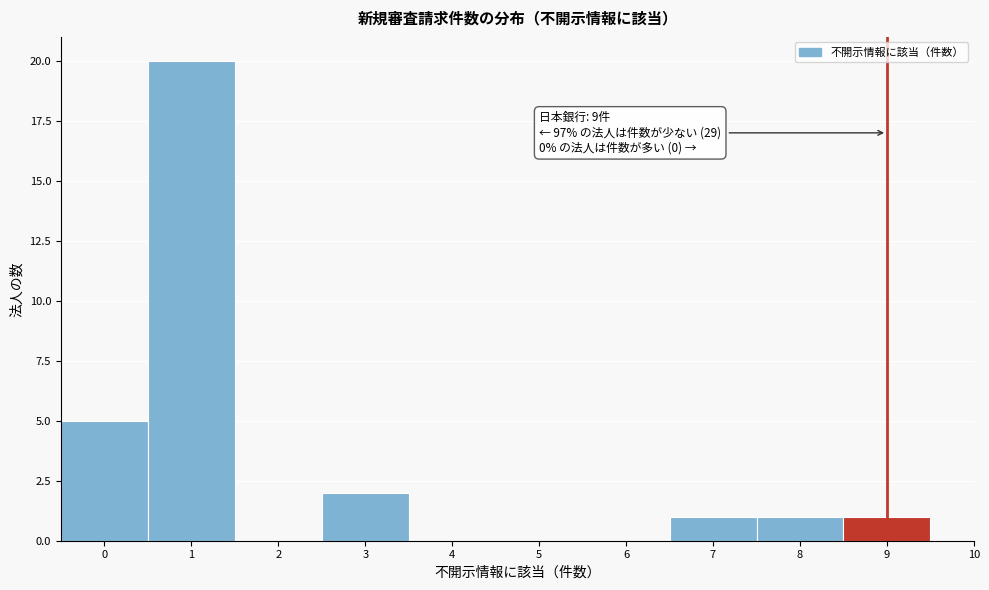

Which range on the x-axis has the tallest bar?

0.5 to 1.5